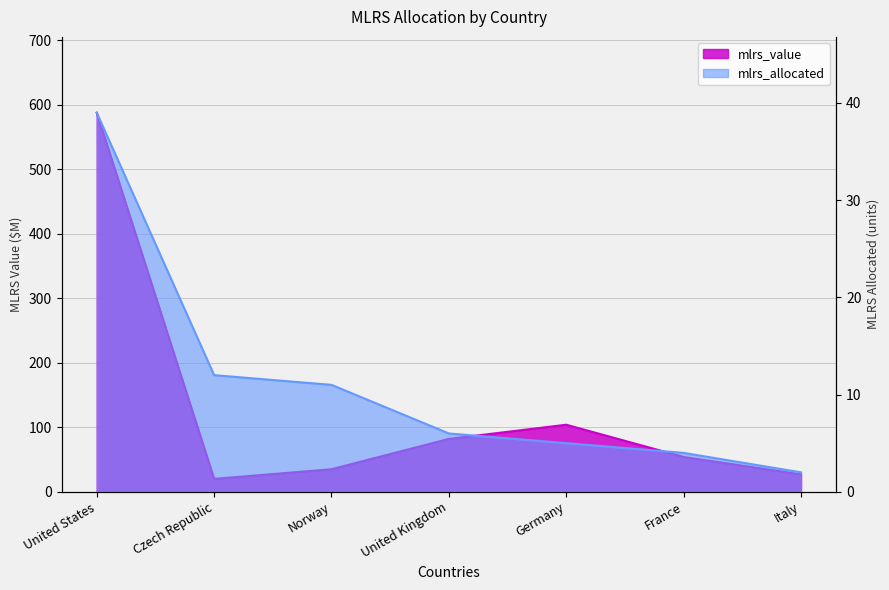

What is the maximum value shown in the chart?

588